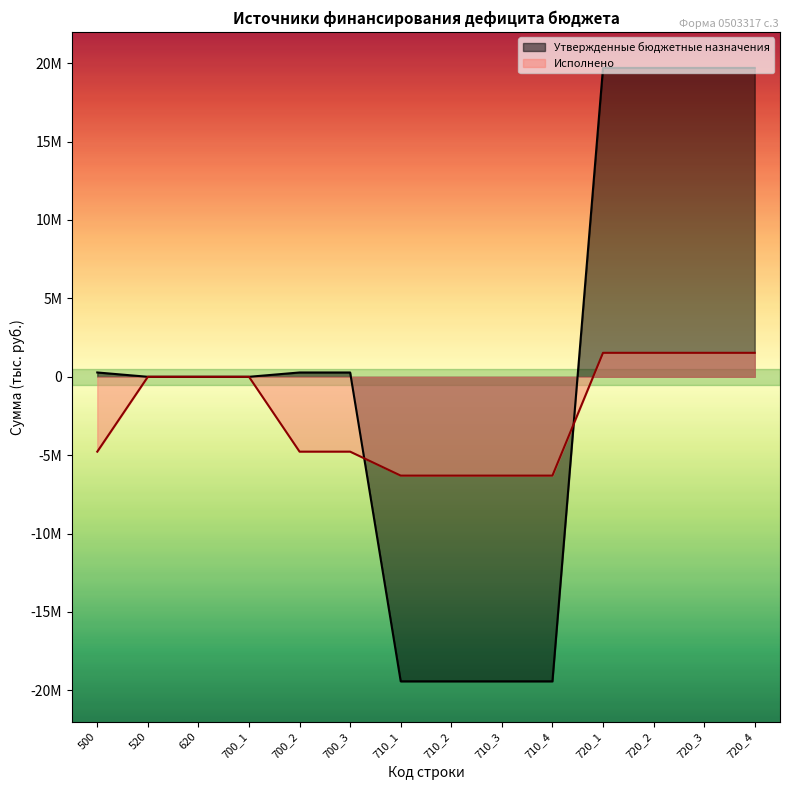

How many data points in Утвержденные бюджетные назначения are above 275169?

7